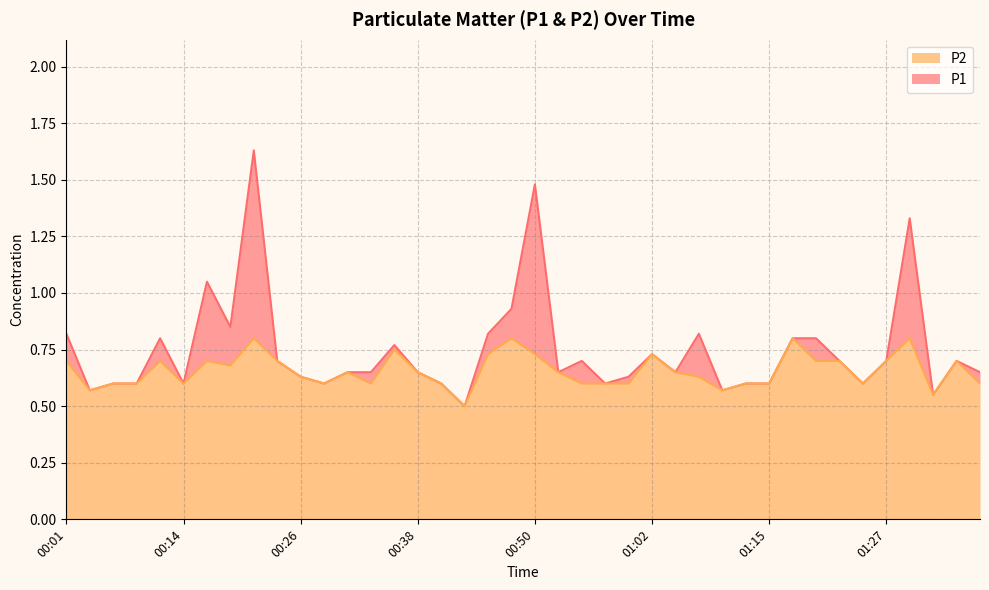

What is the label of the 14th point from the right?

01:05